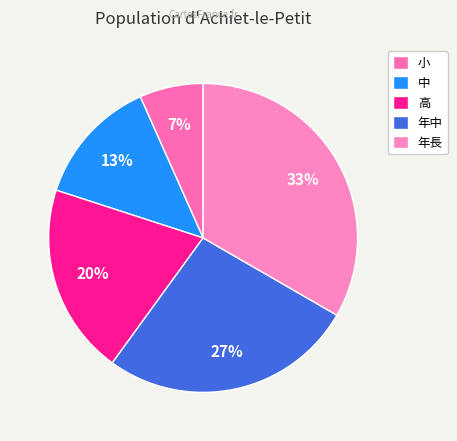

Is there any slice that represents more than half of the pie?

No